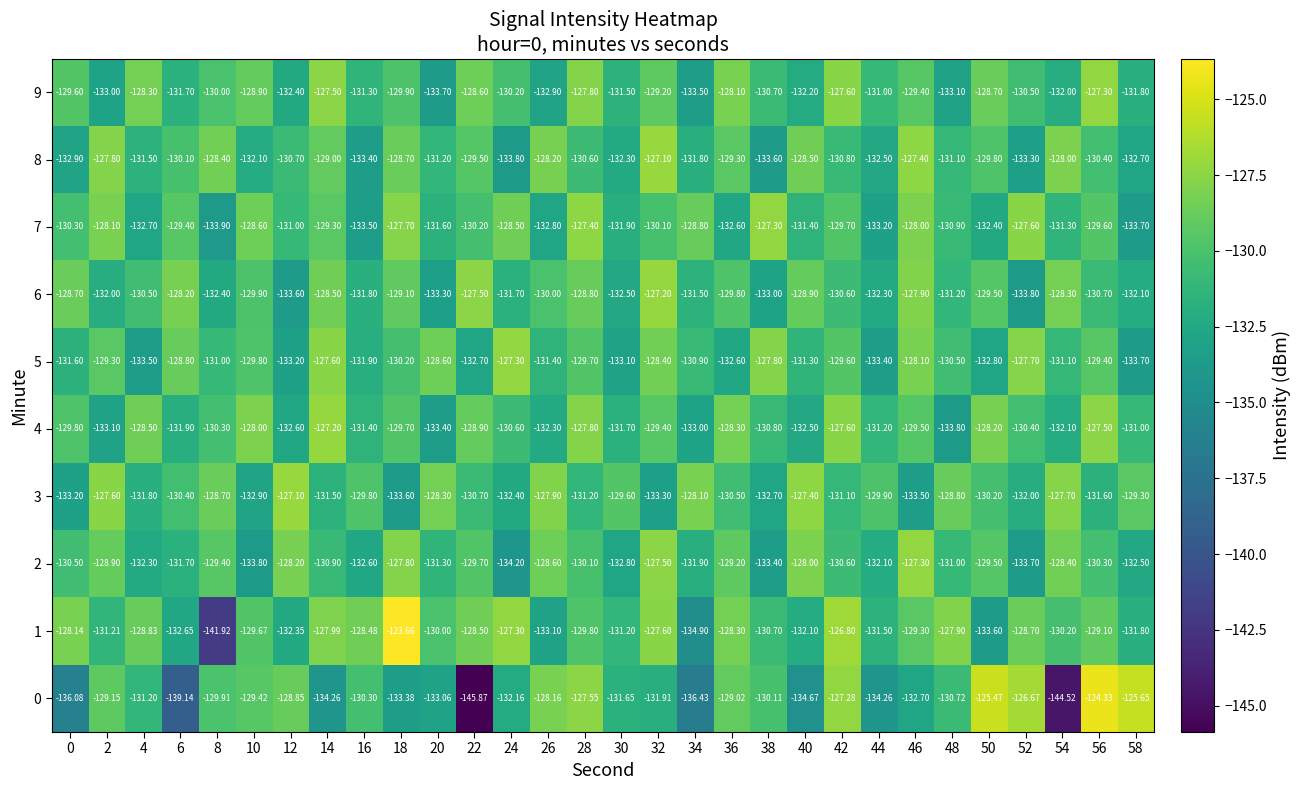

Count the number of categories in the chart.

30